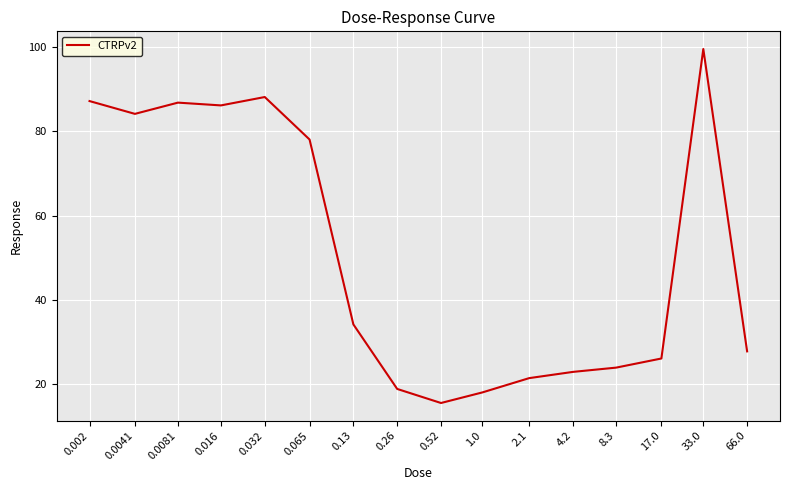

How many lines are shown in the chart?

1